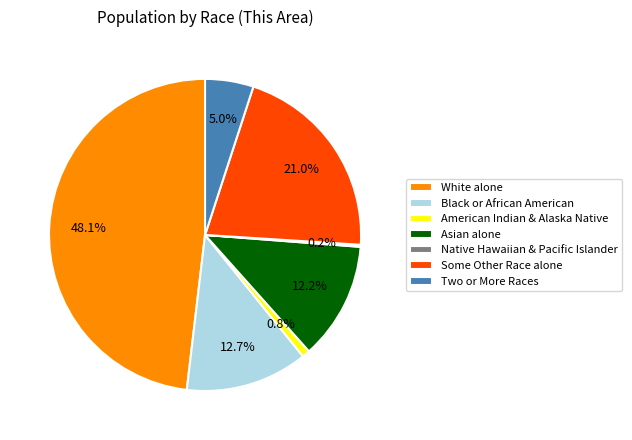

Which has a higher value, Black or African American or Some Other Race alone?

Some Other Race alone